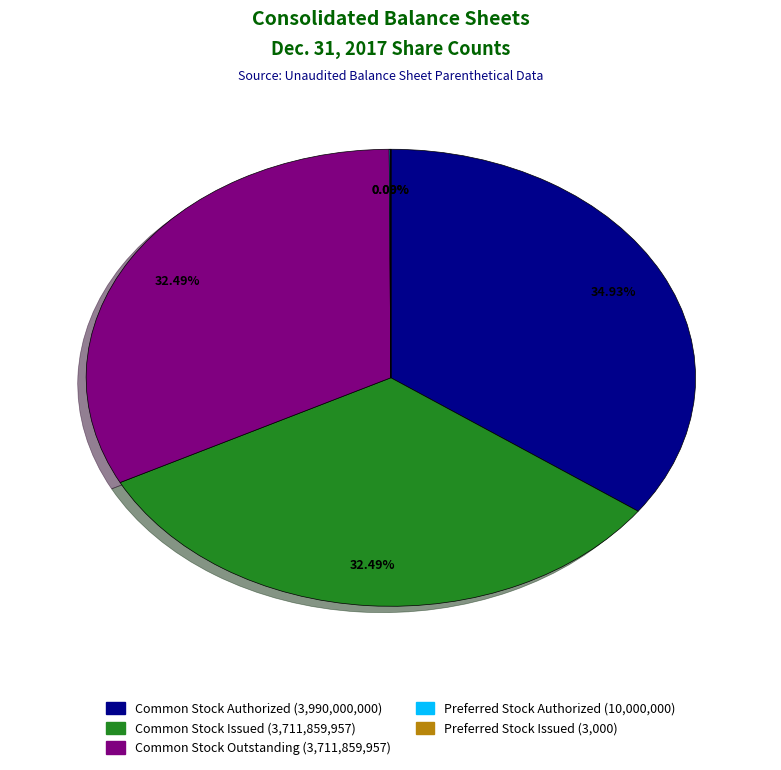

Is it true that Common Stock Outstanding is 19% of the pie?

False